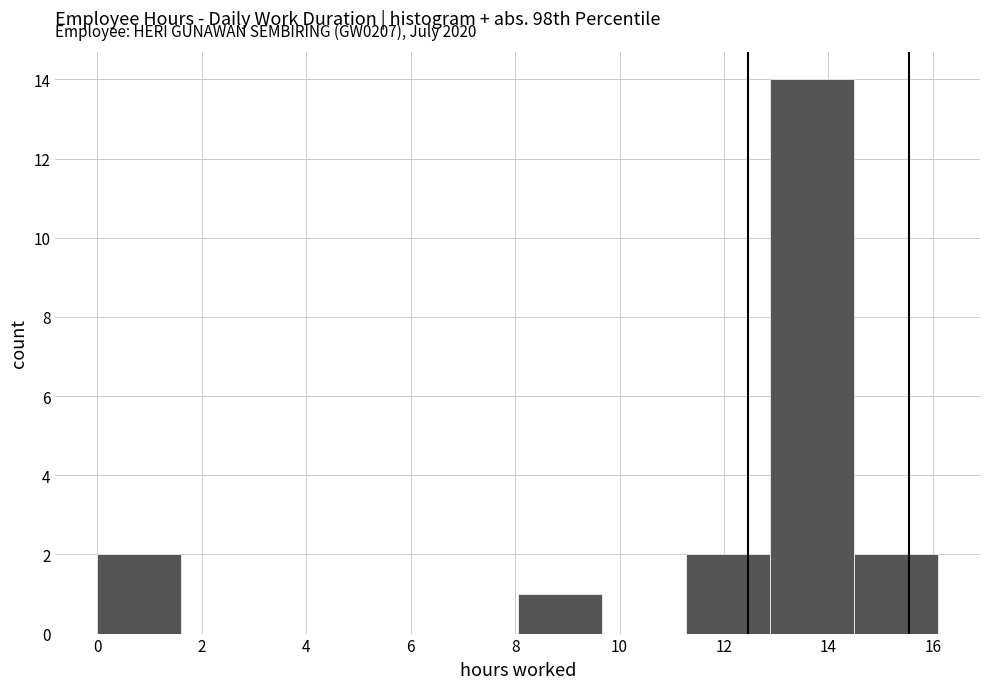

Over which range of the x-axis is the bar tallest?

12.8 to 14.4